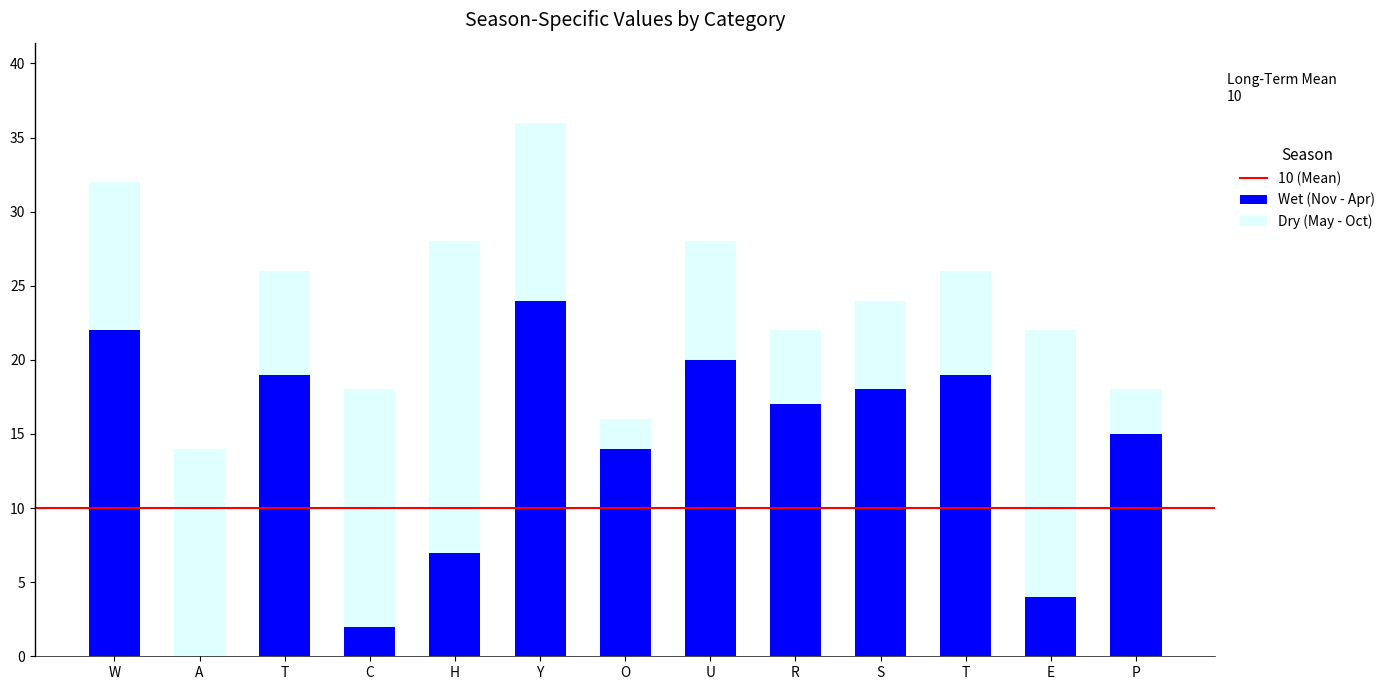

Does the chart contain stacked bars?

Yes